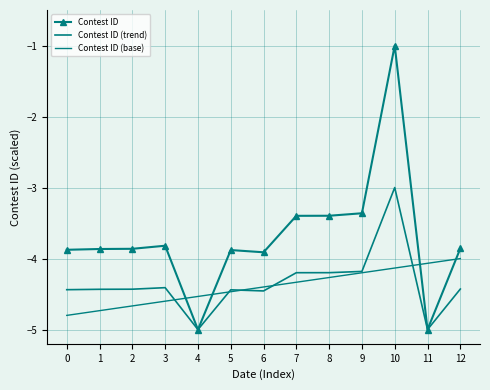

True or false: Contest ID (base) has more than 0 interior local peaks.

False